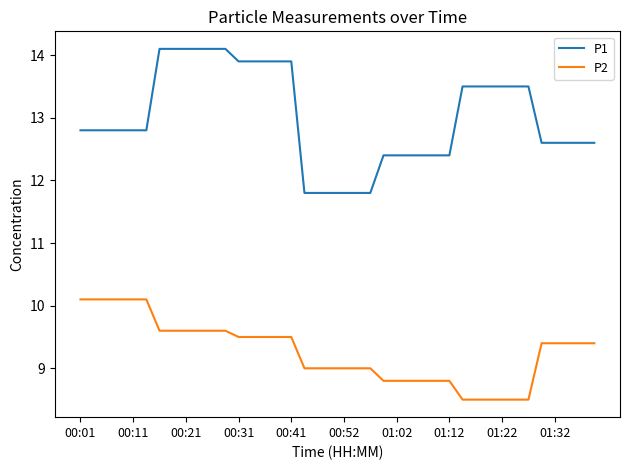

True or false: P2 and P1 cross at least once.

False